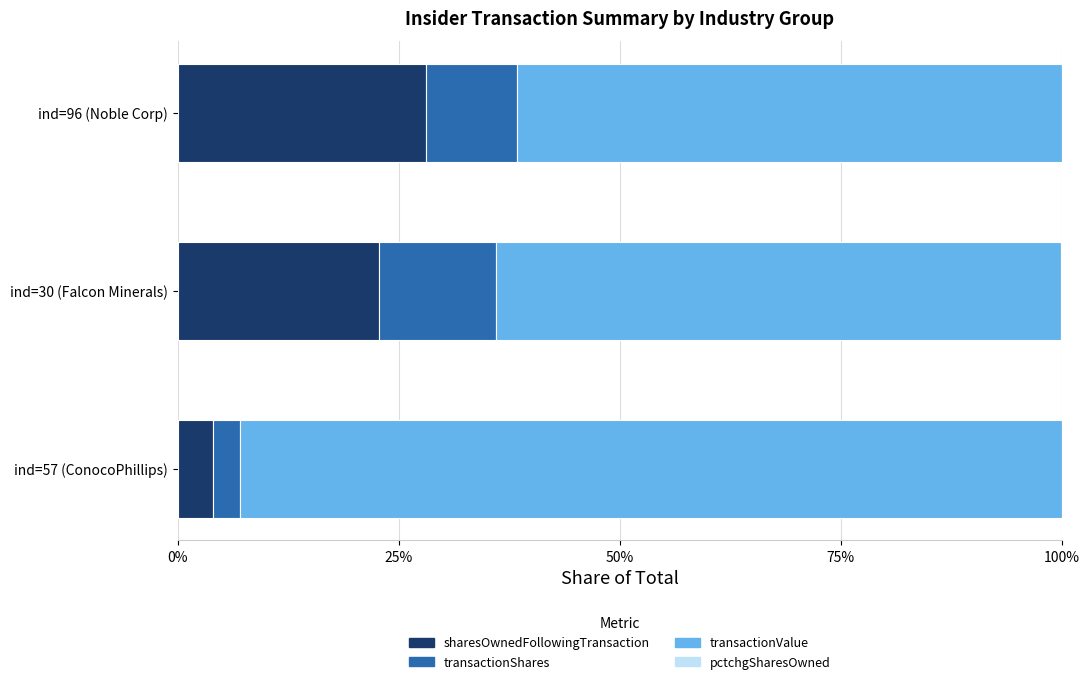

Count the transactionValue values in the range 0 to 1.

3